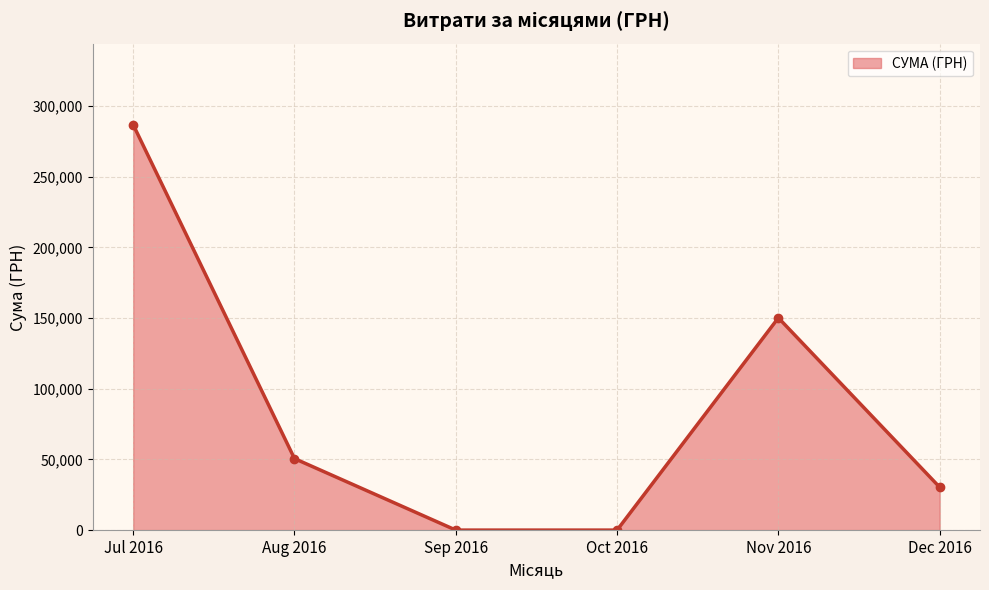

Is it true that the value at Aug 2016 is 50602.0?

True